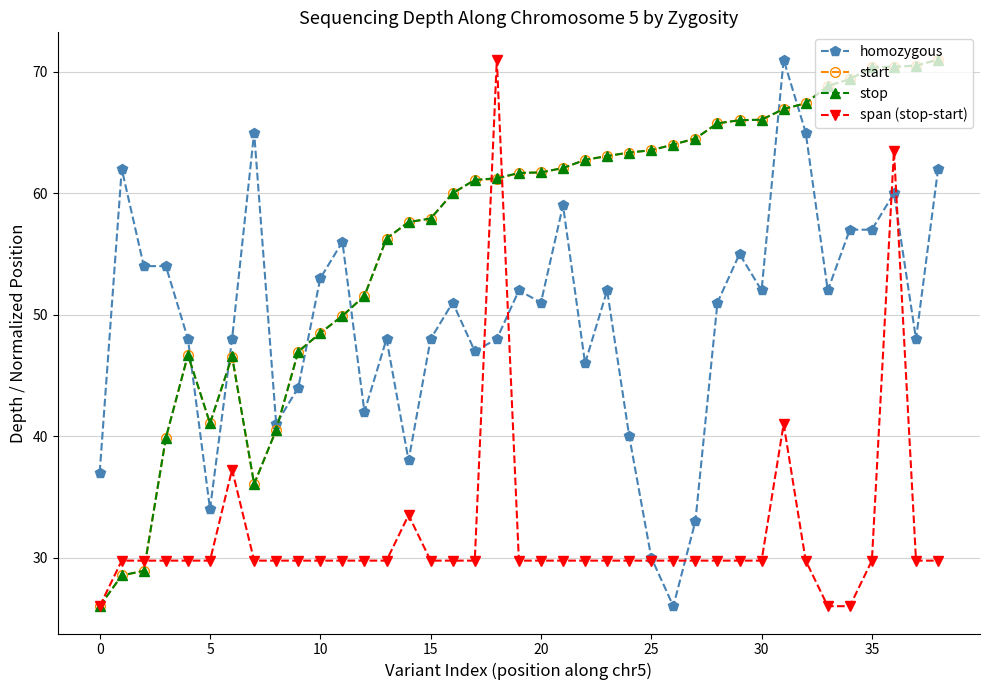

What is the maximum value shown in the chart?

71.0